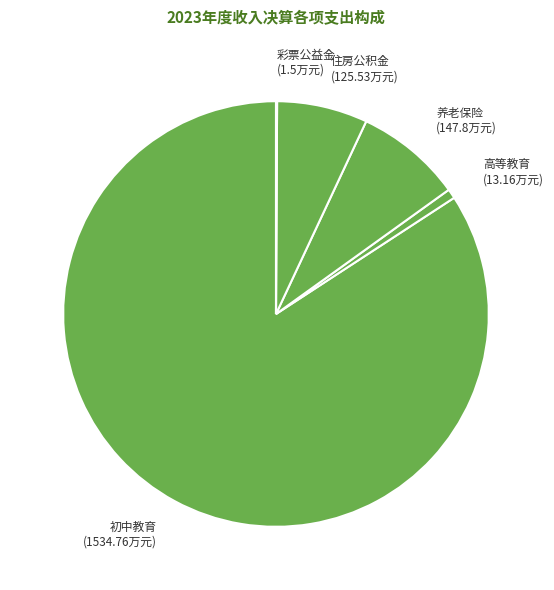

Which has a higher value, 初中教育 (1534.76万元) or 高等教育 (13.16万元)?

初中教育 (1534.76万元)